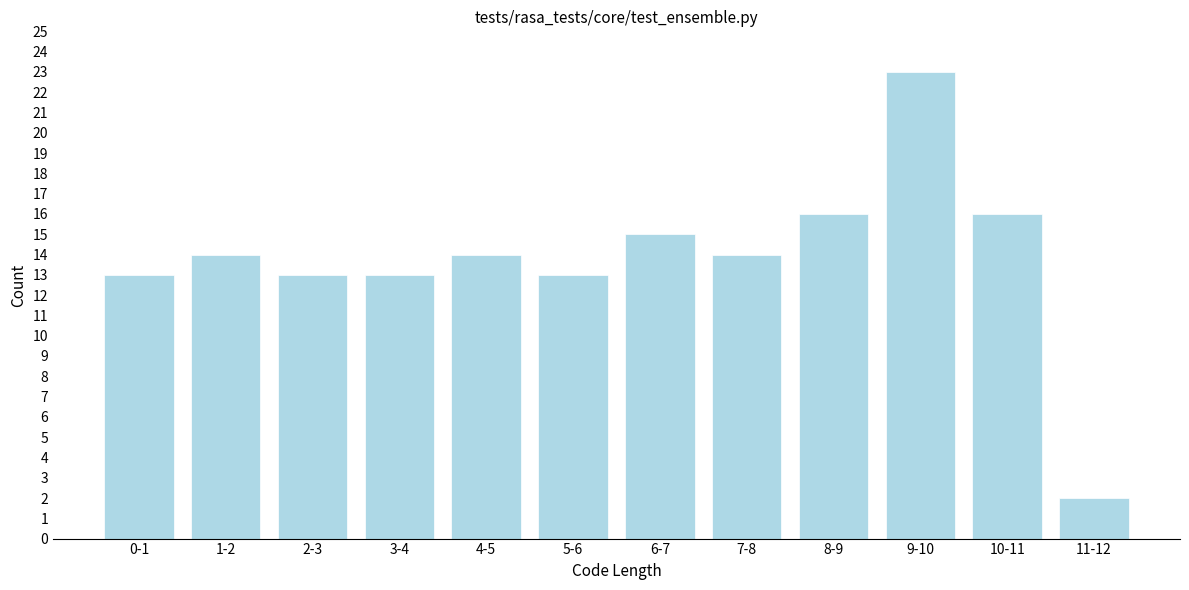

Reading left to right, extract all data points from this chart.

0-1=13	1-2=14	2-3=13	3-4=13	4-5=14	5-6=13	6-7=15	7-8=14	8-9=16	9-10=23	10-11=16	11-12=2